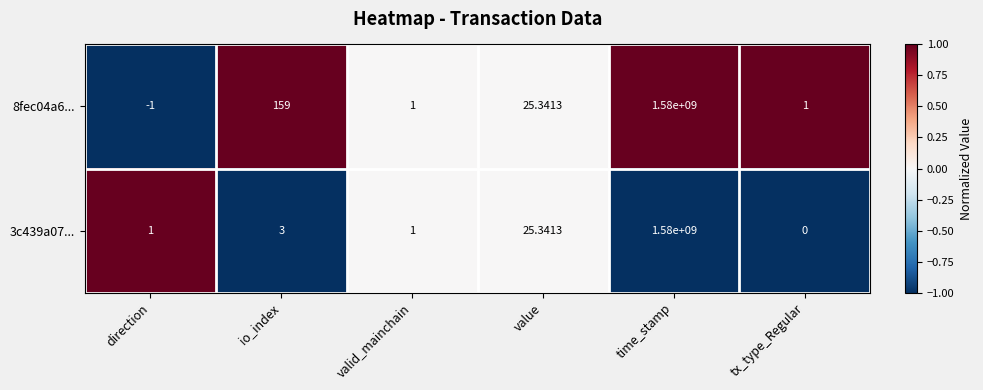

At how many categories does at least one series exceed 0?

6